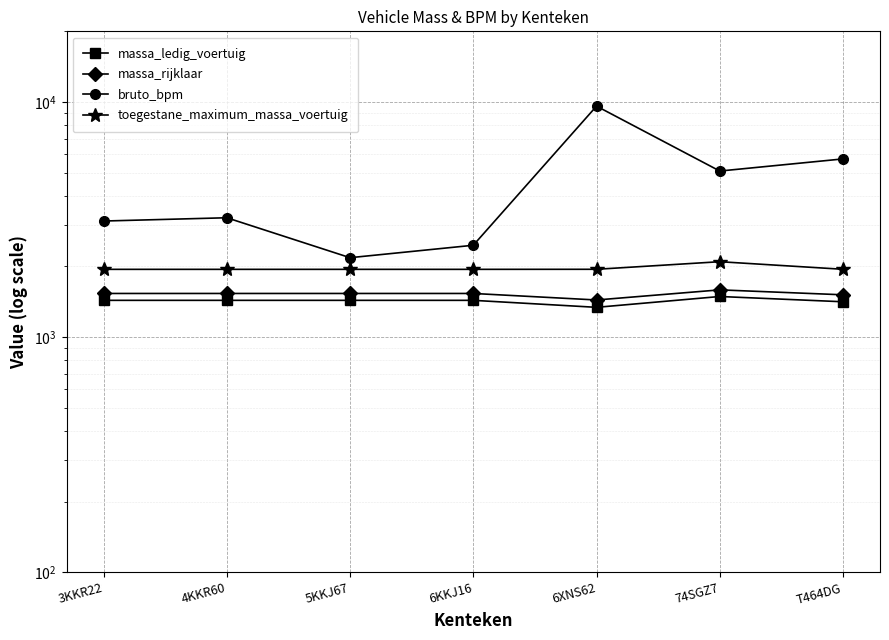

True or false: massa_rijklaar and toegestane_maximum_massa_voertuig cross at least once.

False